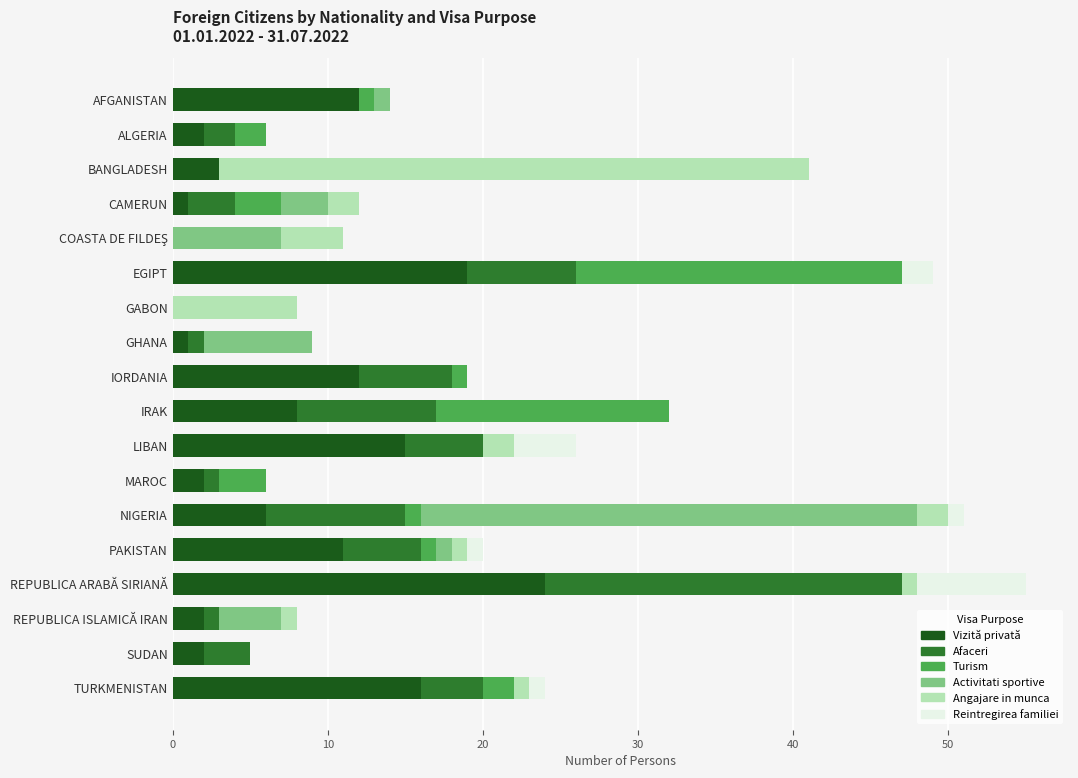

Which series has the largest range (max minus min)?

Angajare in munca